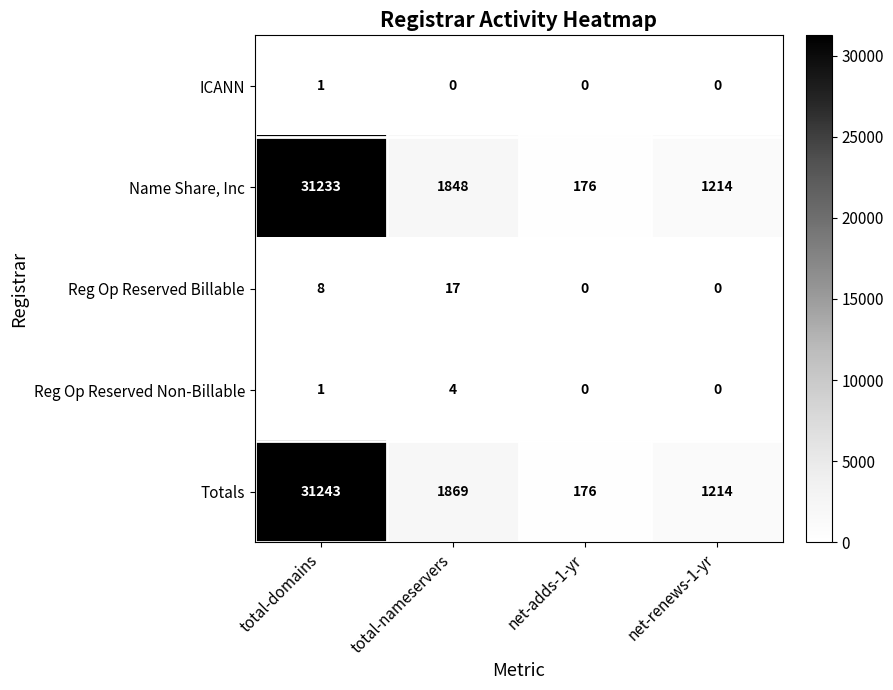

True or false: Totals has a value of 31243 at total-domains.

True